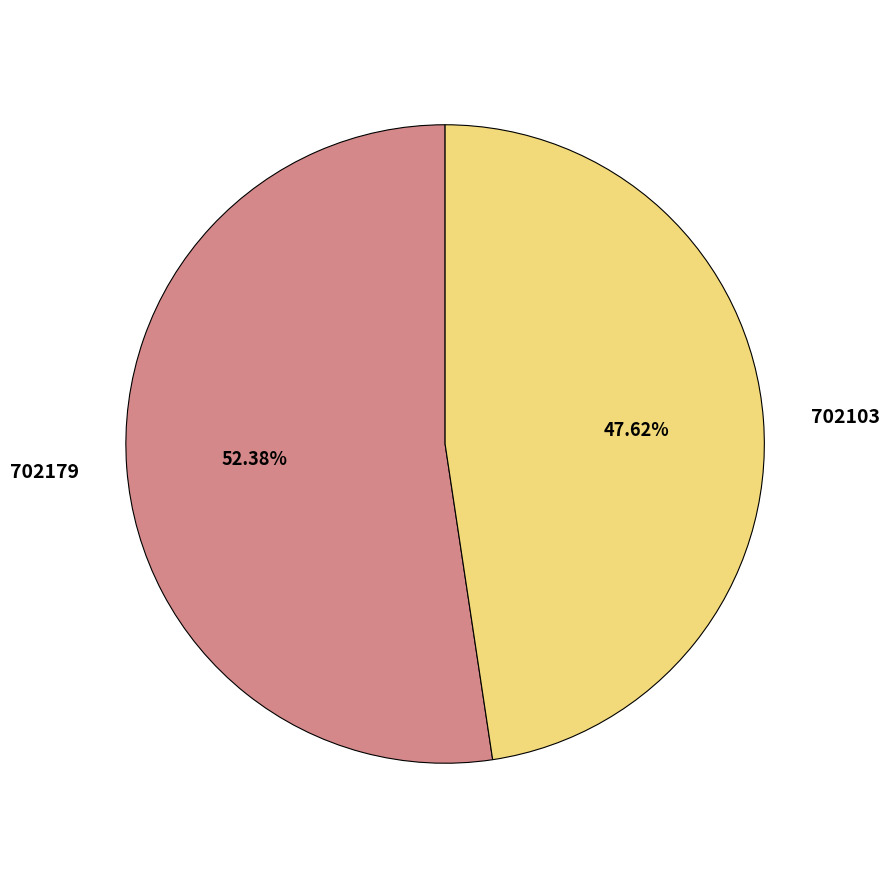

Is it true that 702179 is 61% of the pie?

False